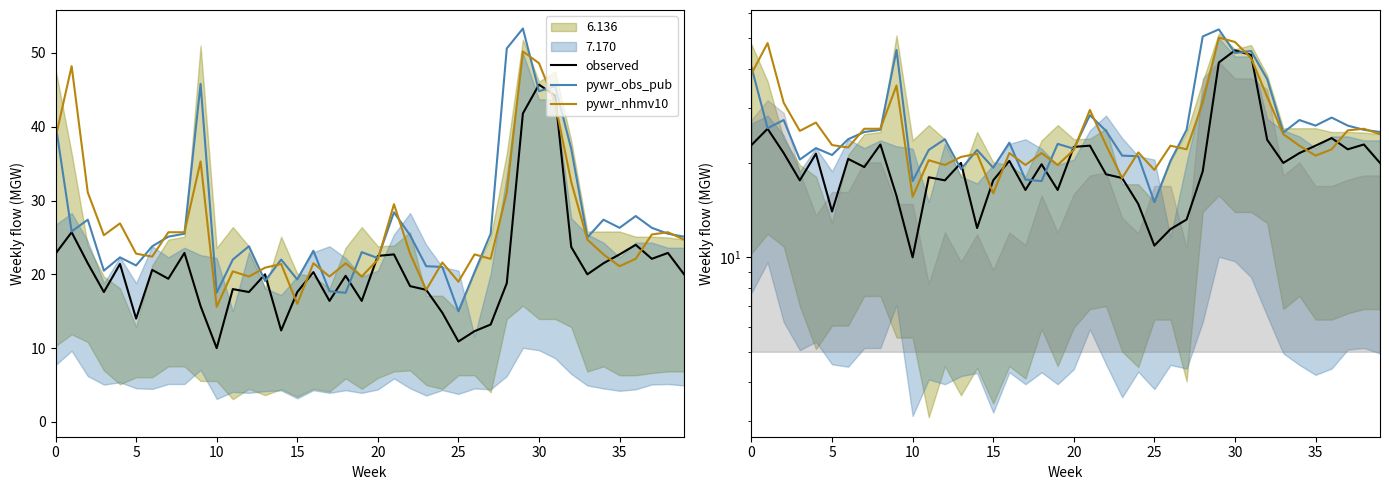

Does the chart have visible grid lines?

No